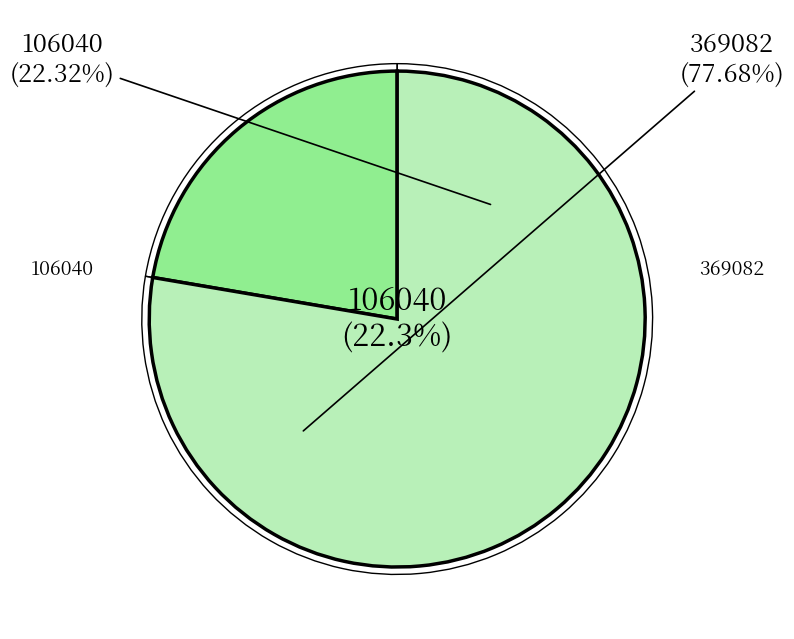

Which slice is the largest?

369082